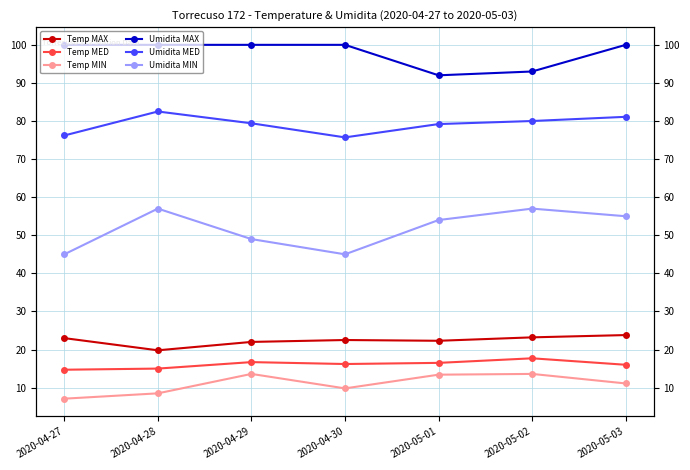

Between 2020-04-30 and 2020-04-27, which is larger?

2020-04-27